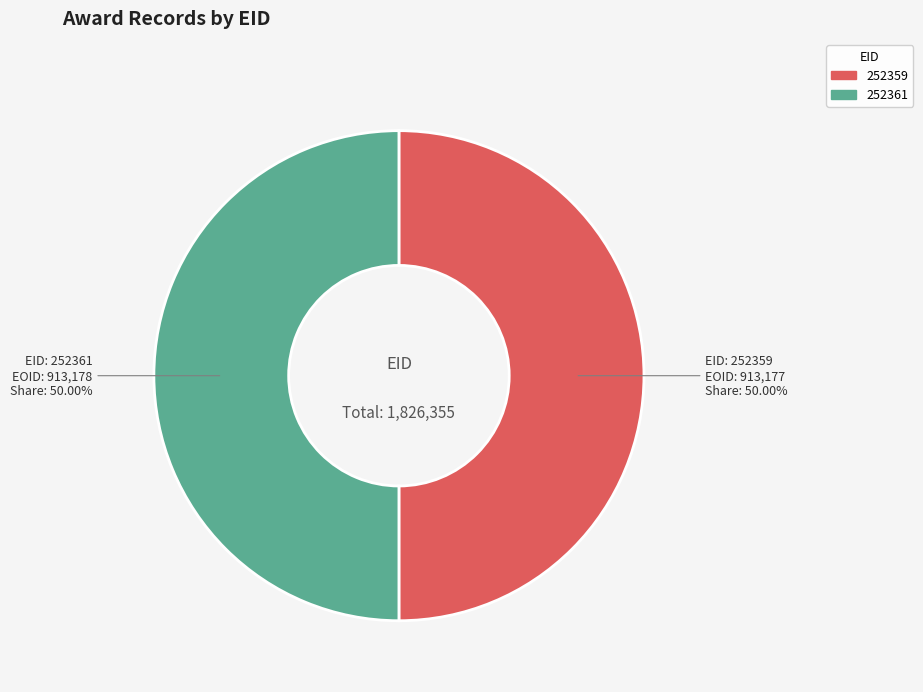

Is the sum of 252359 and 252361 greater than half?

Yes